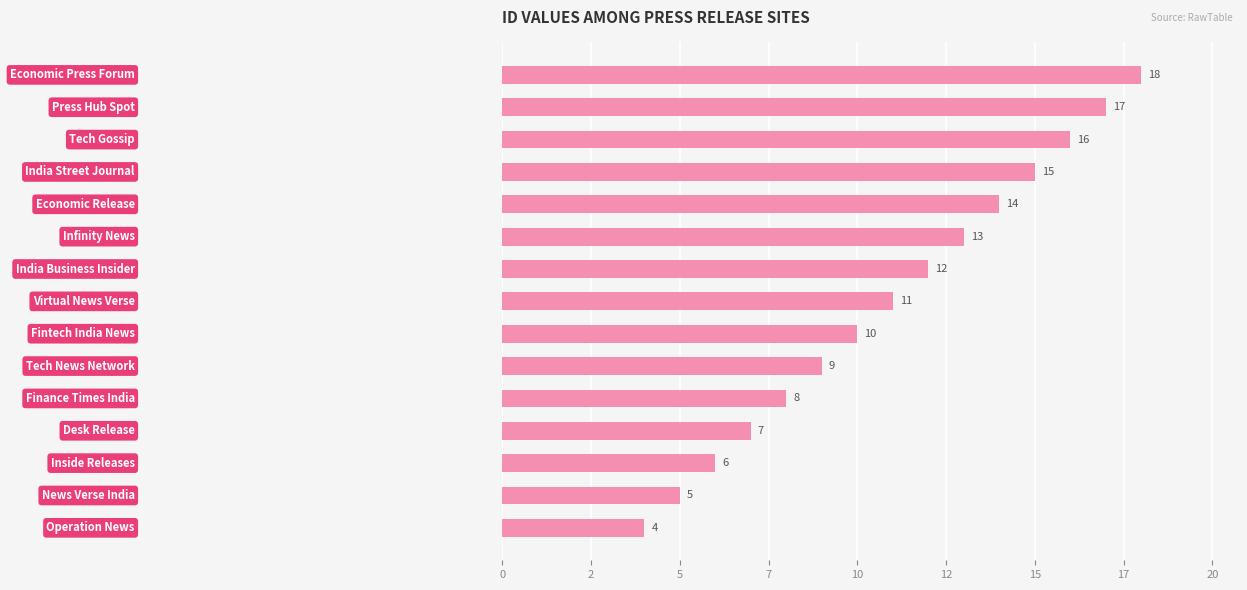

Does the chart contain any negative values?

No